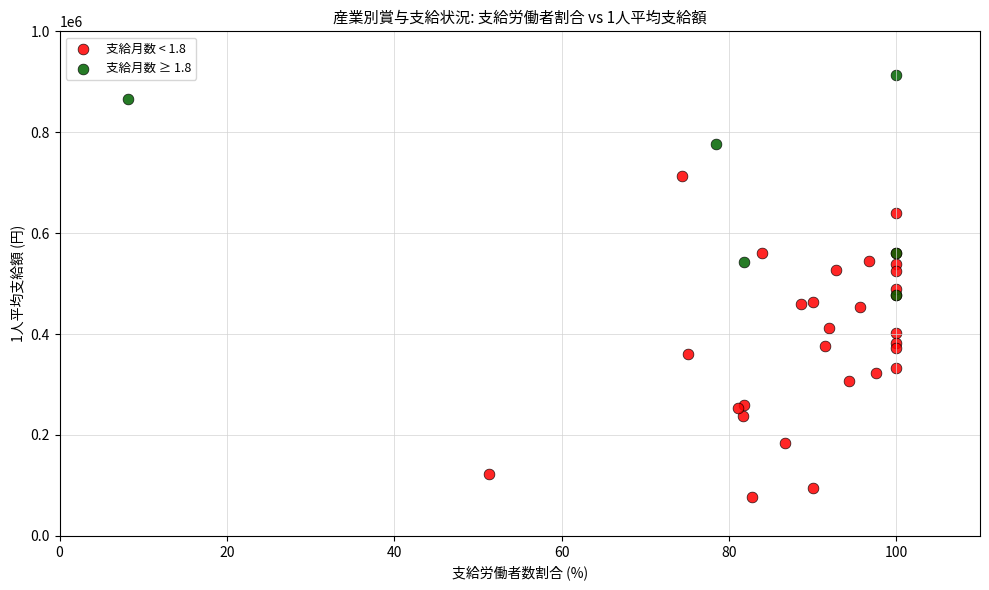

Which series has the largest Y range (max minus min)?

支給月数 < 1.8